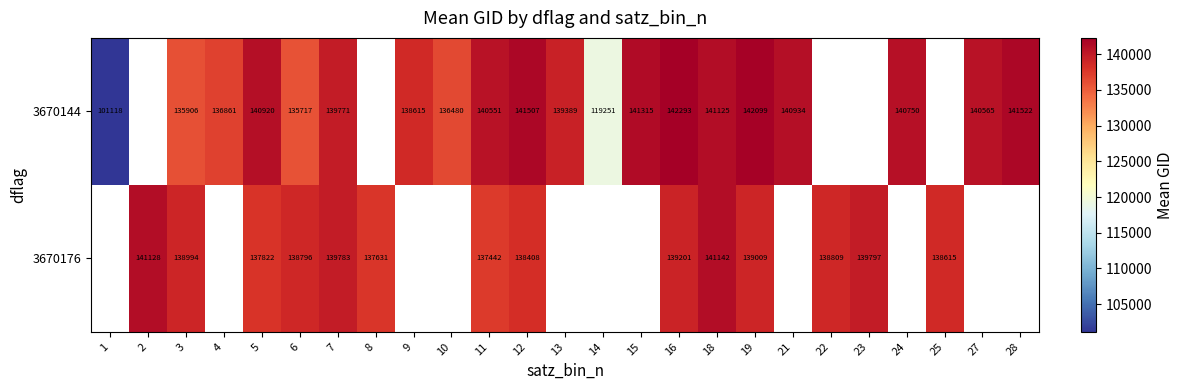

The value of 3670176 at 23 is 197949.7. True or false?

False